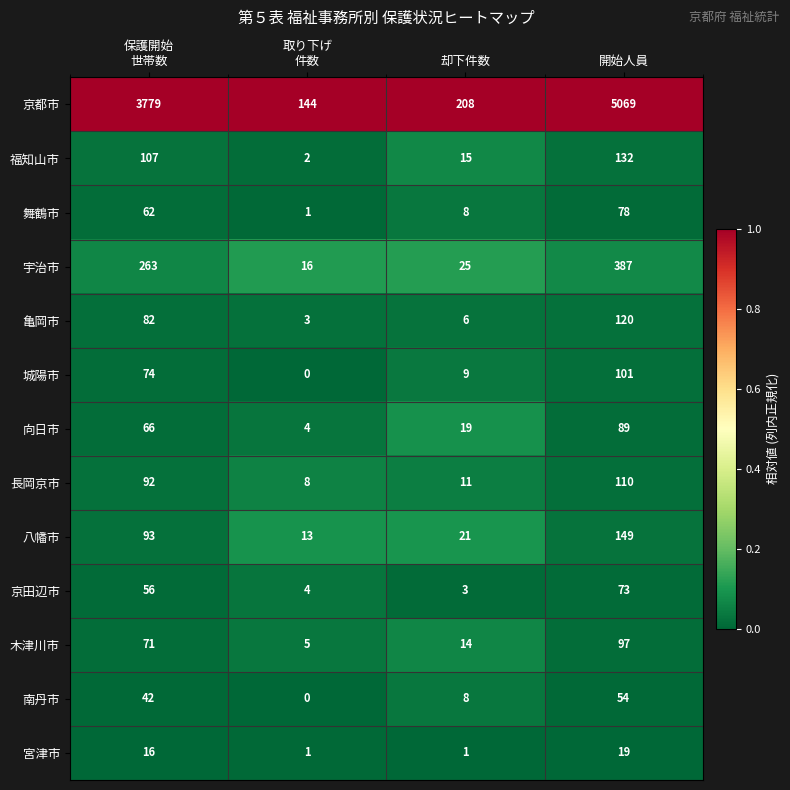

The value of 舞鶴市 at 却下件数 is 13. True or false?

False